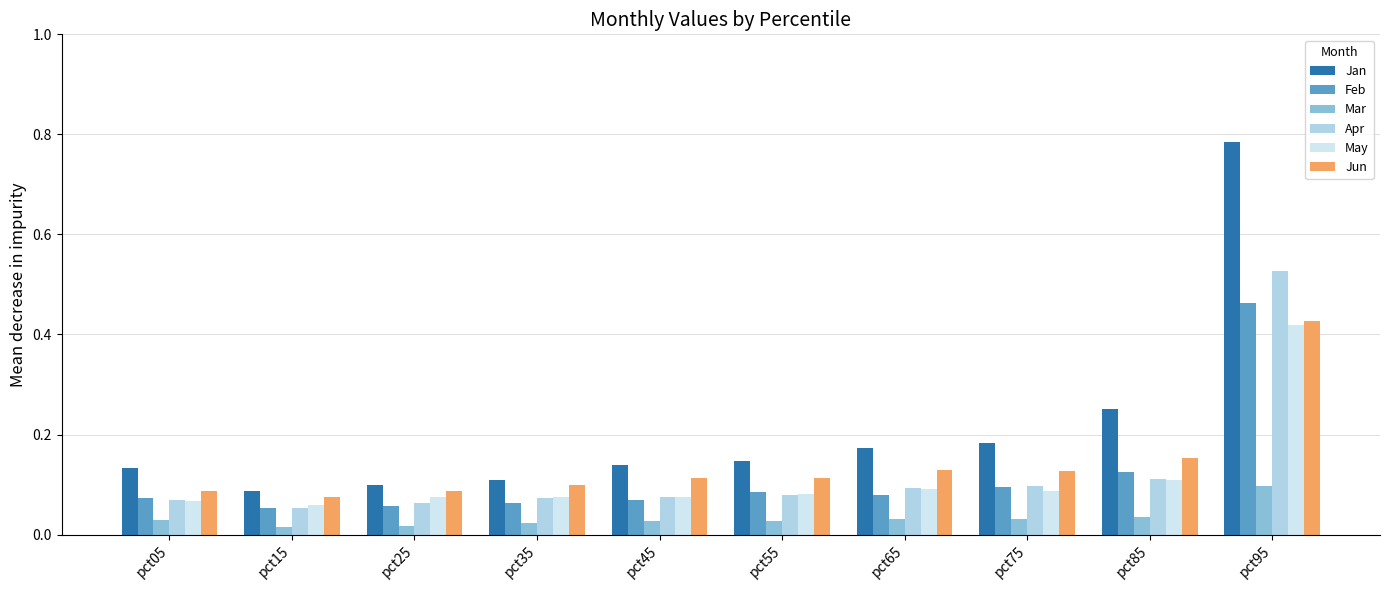

At which category is the sum across all series the highest?

pct95